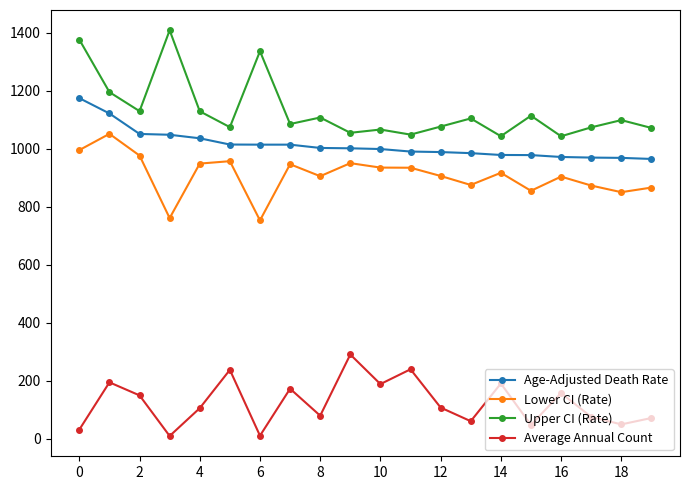

What is the difference between the second highest and second lowest values in the Age-Adjusted Death Rate series?

153.1